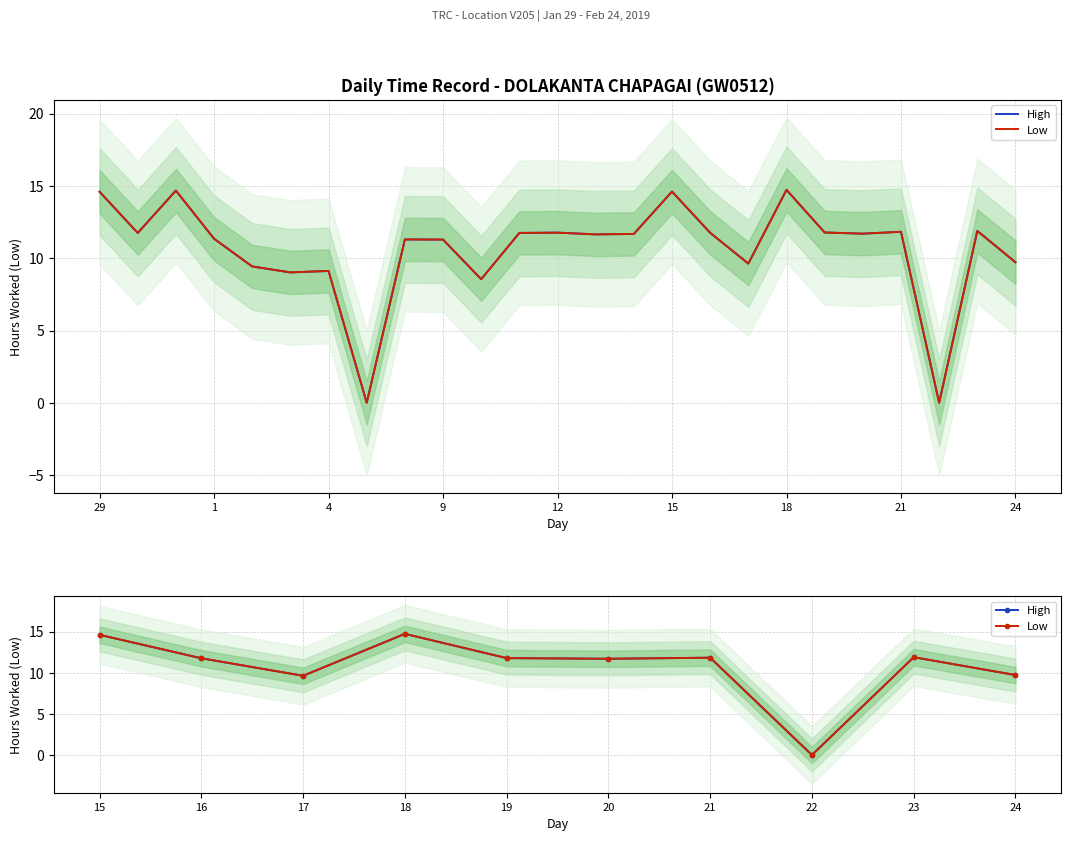

At which label does High first exceed 11?

15